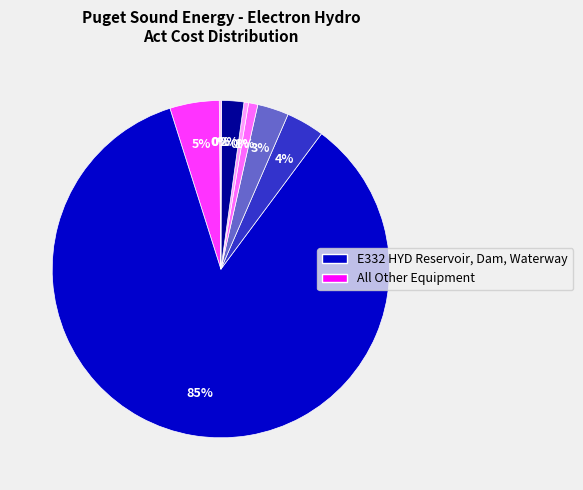

Is there any slice that represents more than half of the pie?

Yes